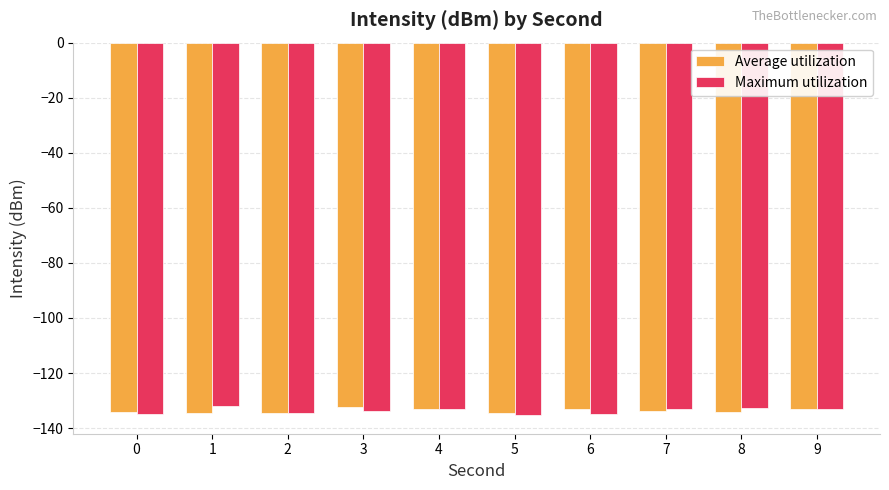

Is it true that Maximum utilization equals -215.4 at 8?

False